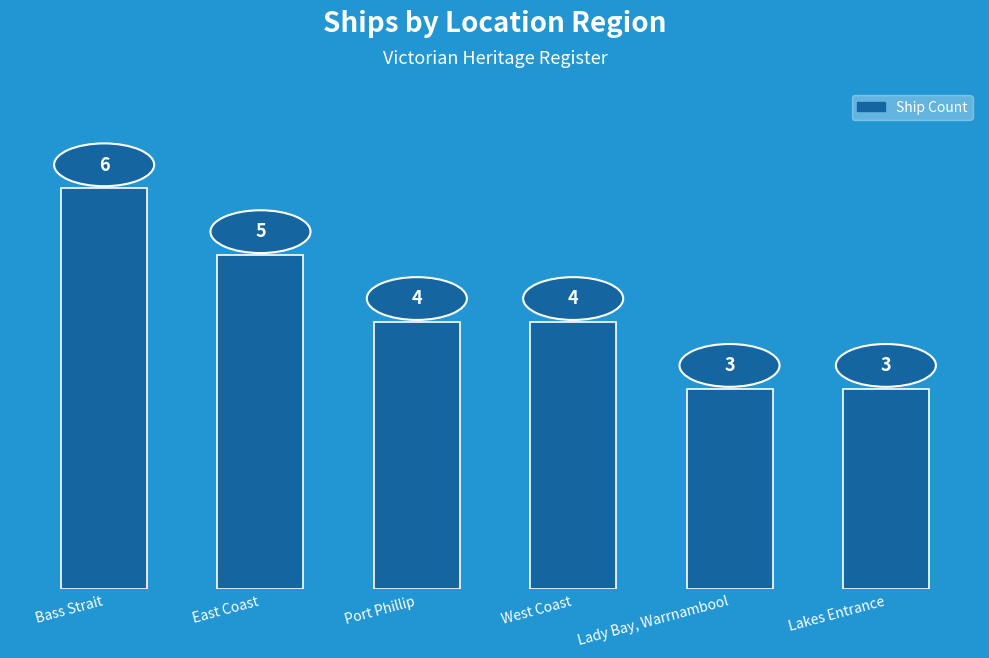

The chart shows a value of 2 at West Coast. True or false?

False